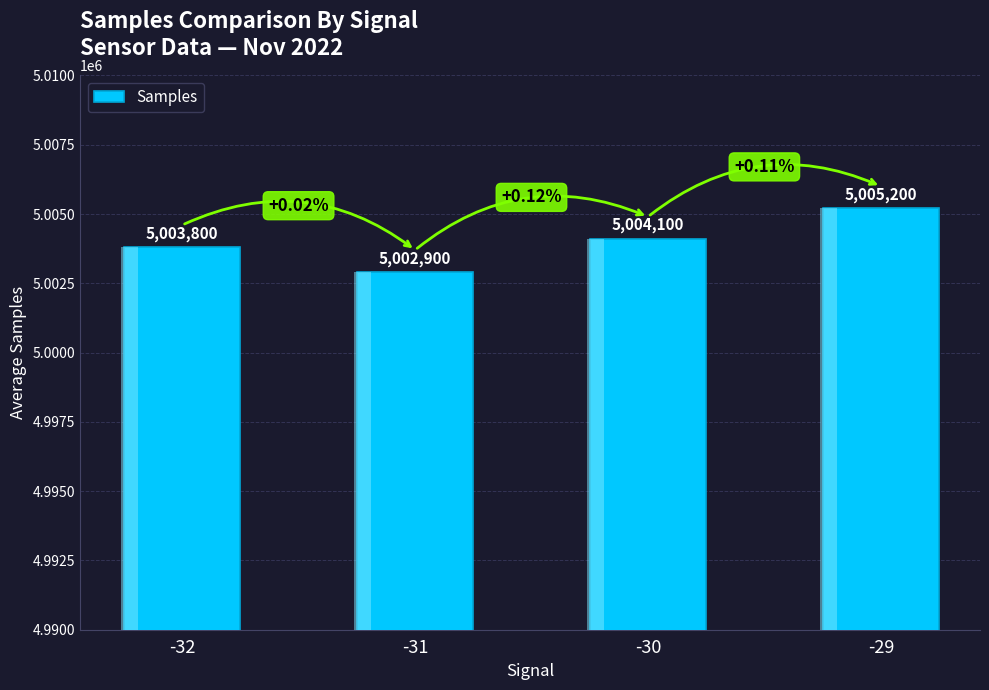

Reading left to right, transcribe all the data shown in this chart.

5003800	5002900	5004100	5005200